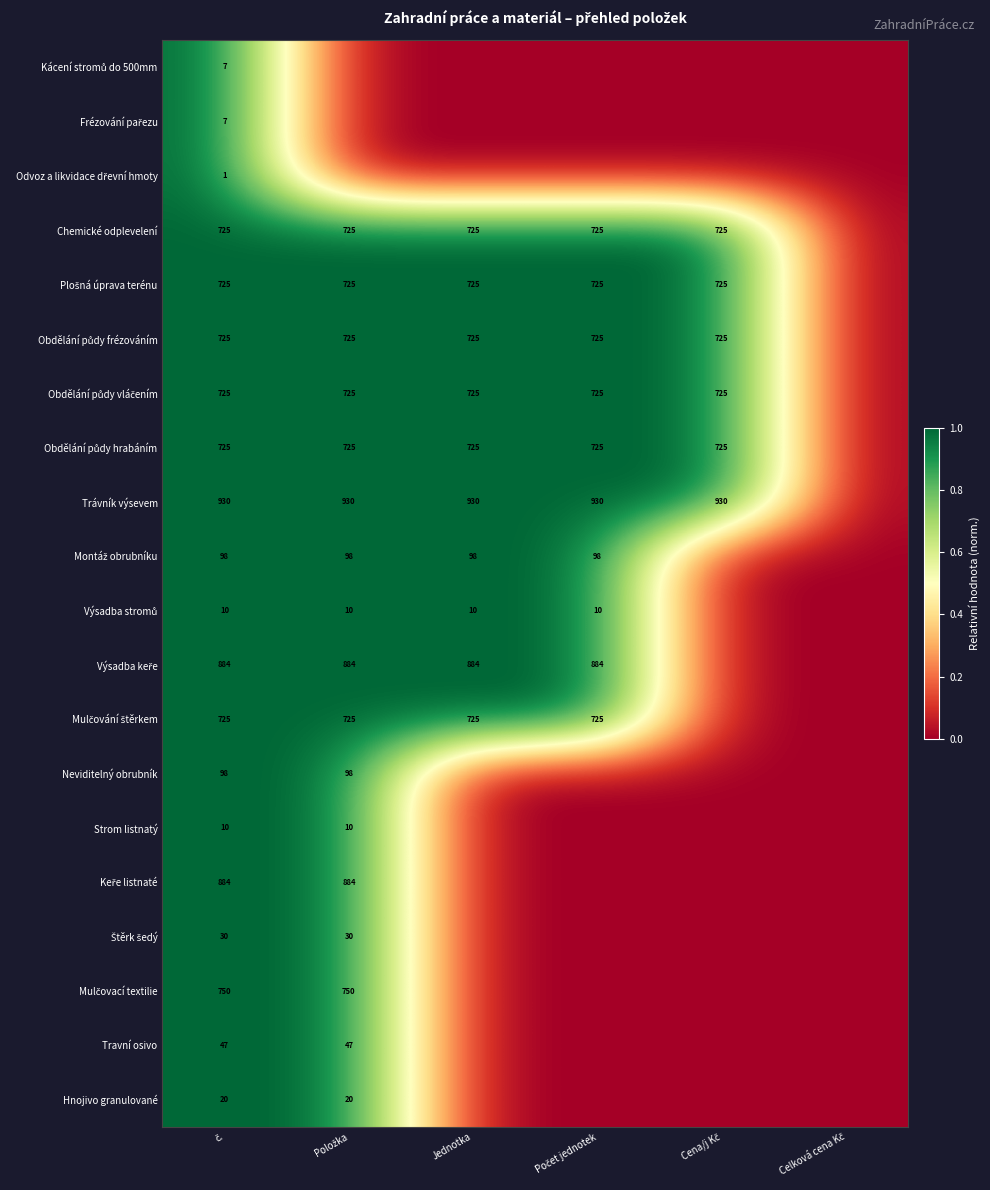

What is the difference between the maximum and minimum values in the Montáž obrubníku series?

1